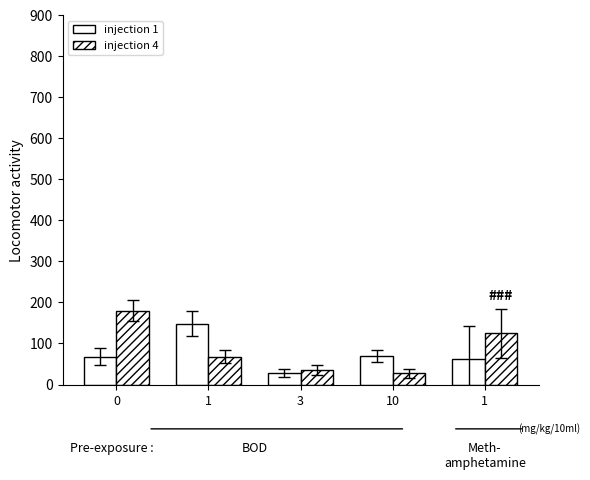

Which label corresponds to the smallest value in the chart?

10